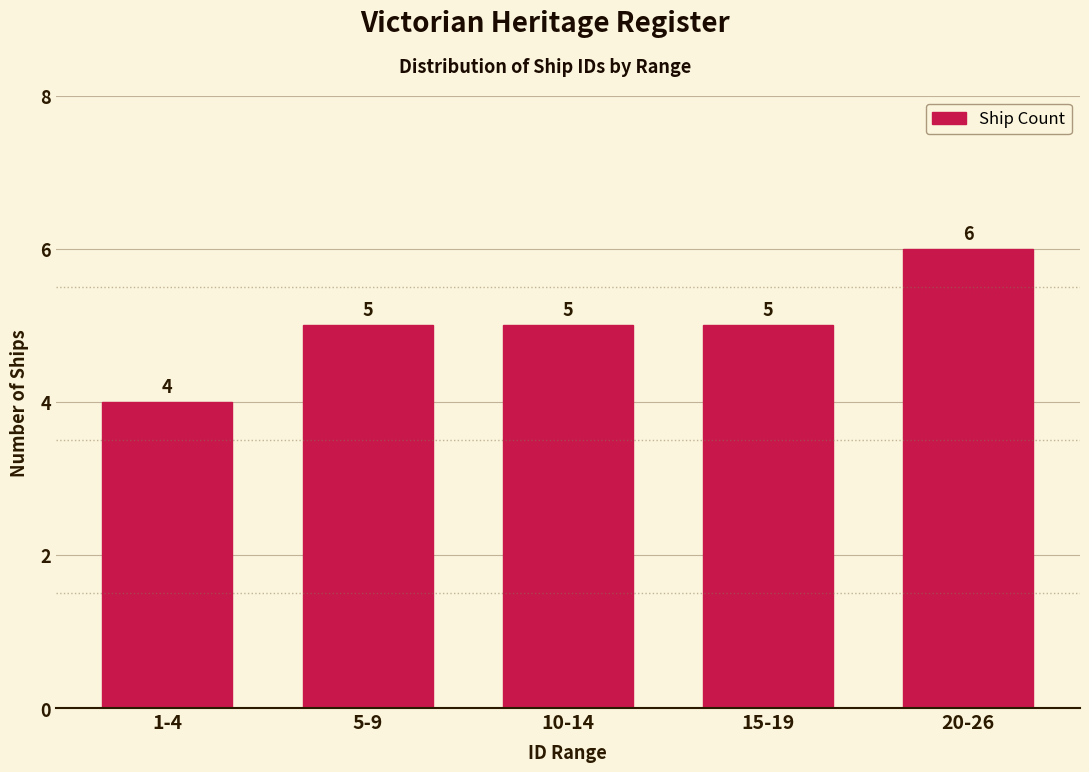

Reading left to right, what are all the values shown in this chart?

1-4=4	5-9=5	10-14=5	15-19=5	20-26=6